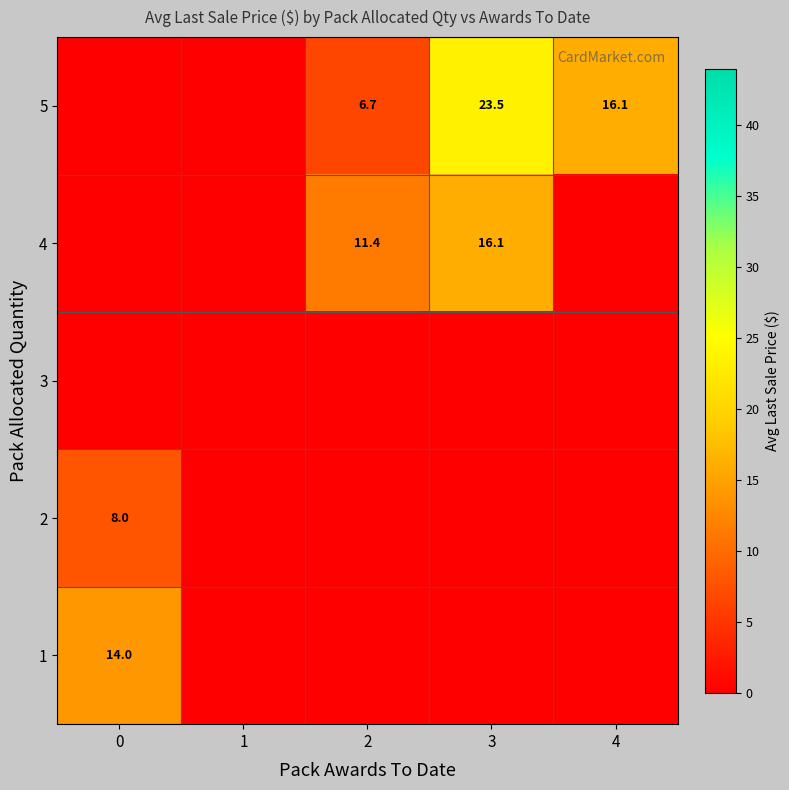

At which category does the chart reach its minimum across all series?

1